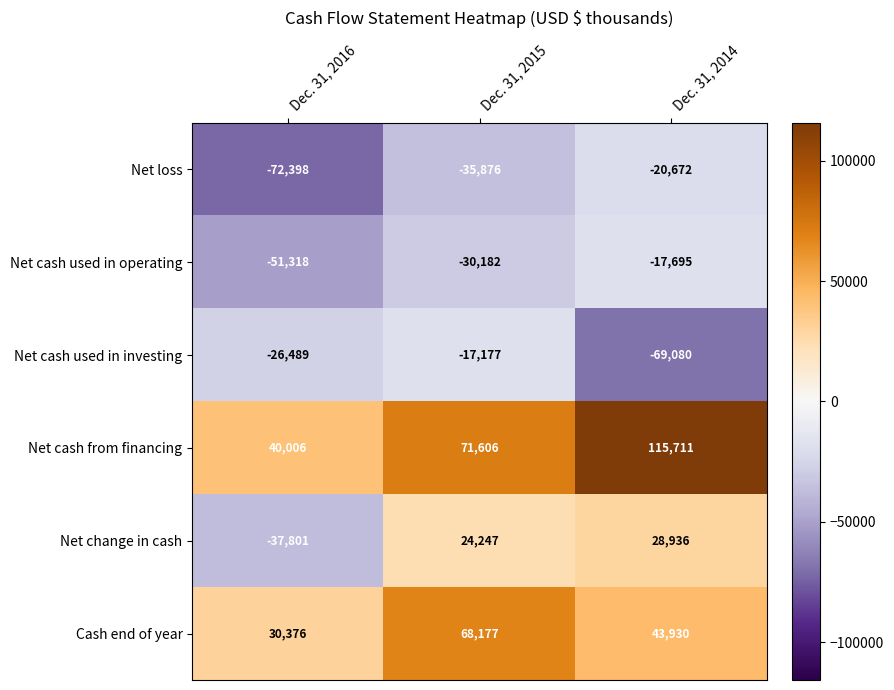

Rank the categories by Net loss value from highest to lowest.

Dec. 31, 2014, Dec. 31, 2015, Dec. 31, 2016